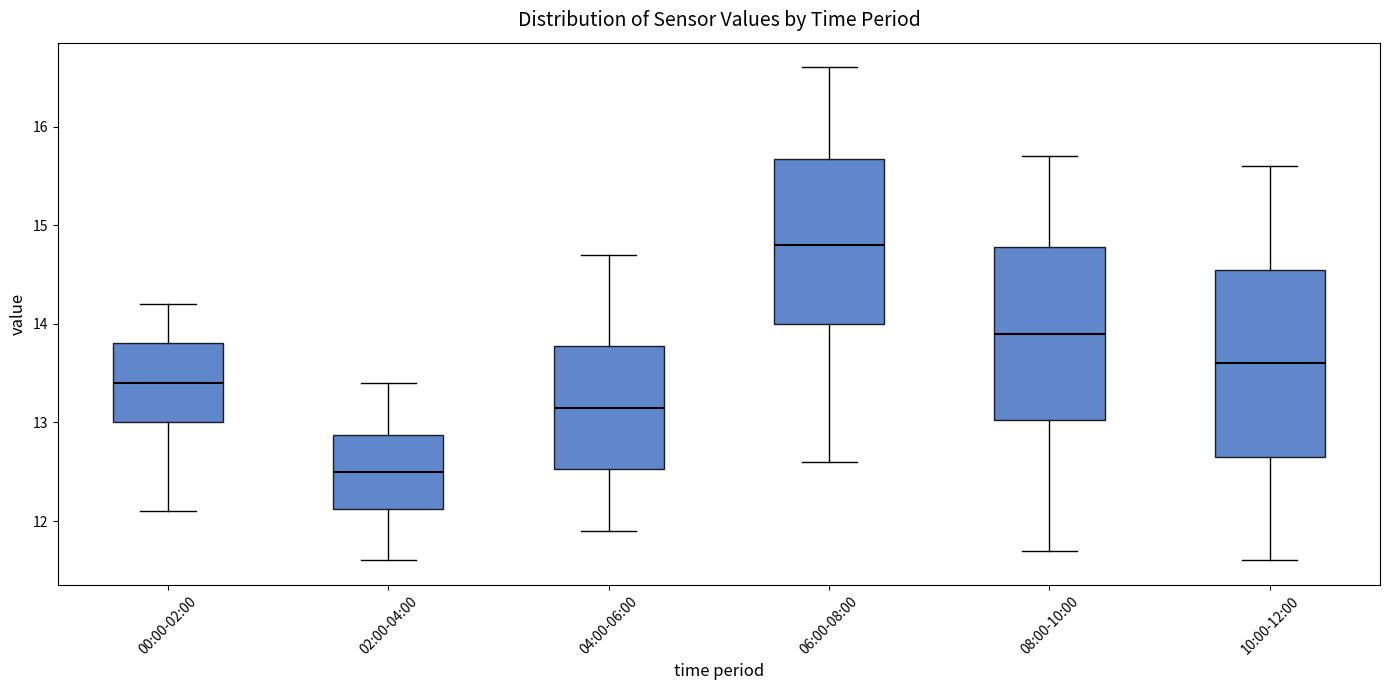

Which box's median line is the highest?

06:00-08:00